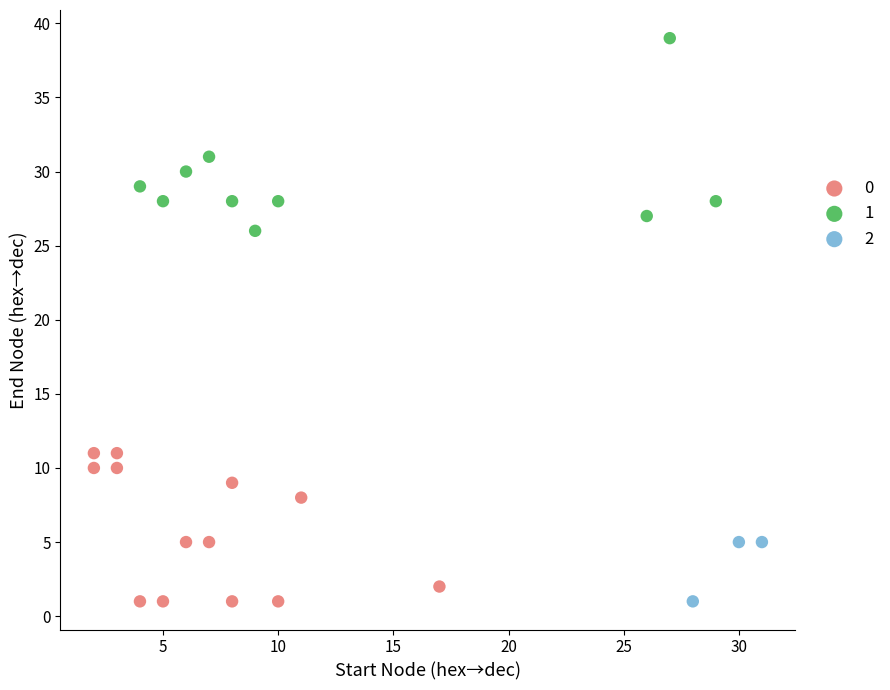

Which series contains the highest Y value?

1